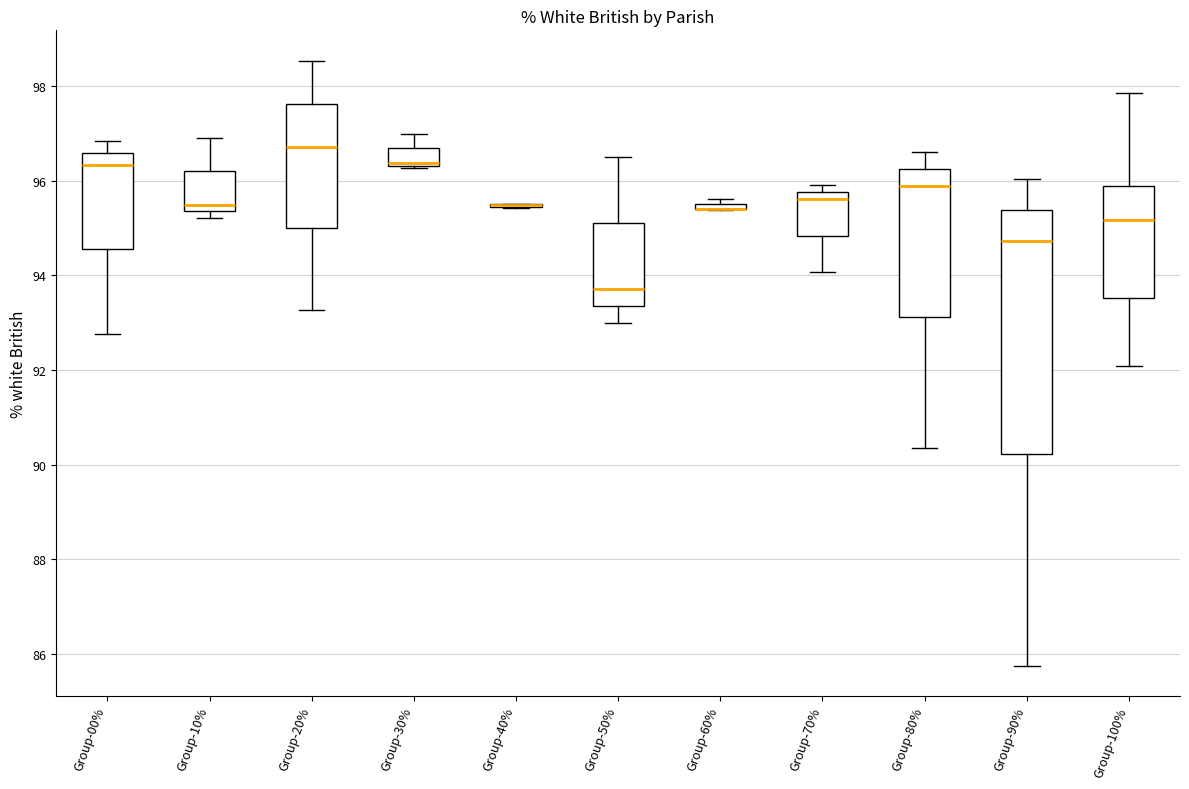

Where does the lower whisker of the box for Group-00% end on the y-axis? The values are not printed on the chart, so give them approximately, as read against the axis.

92.8